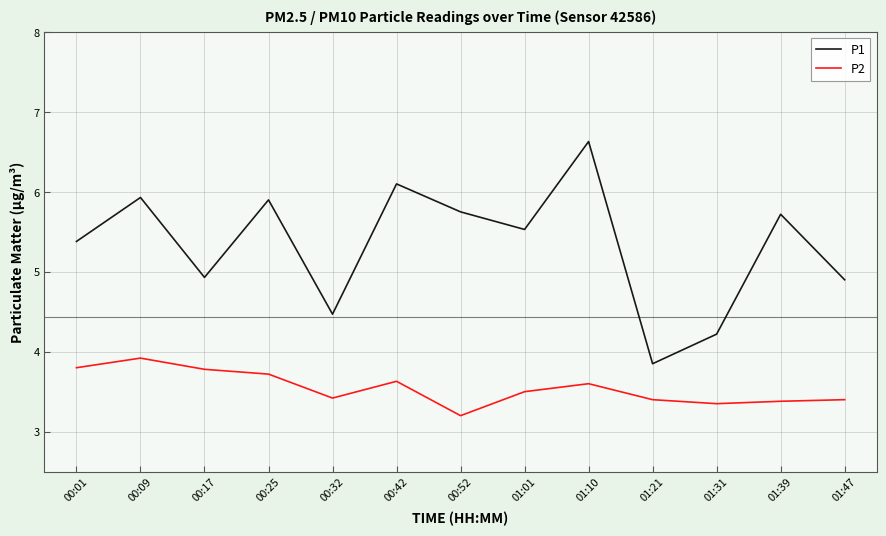

Read the P1 value at 00:17.

4.9